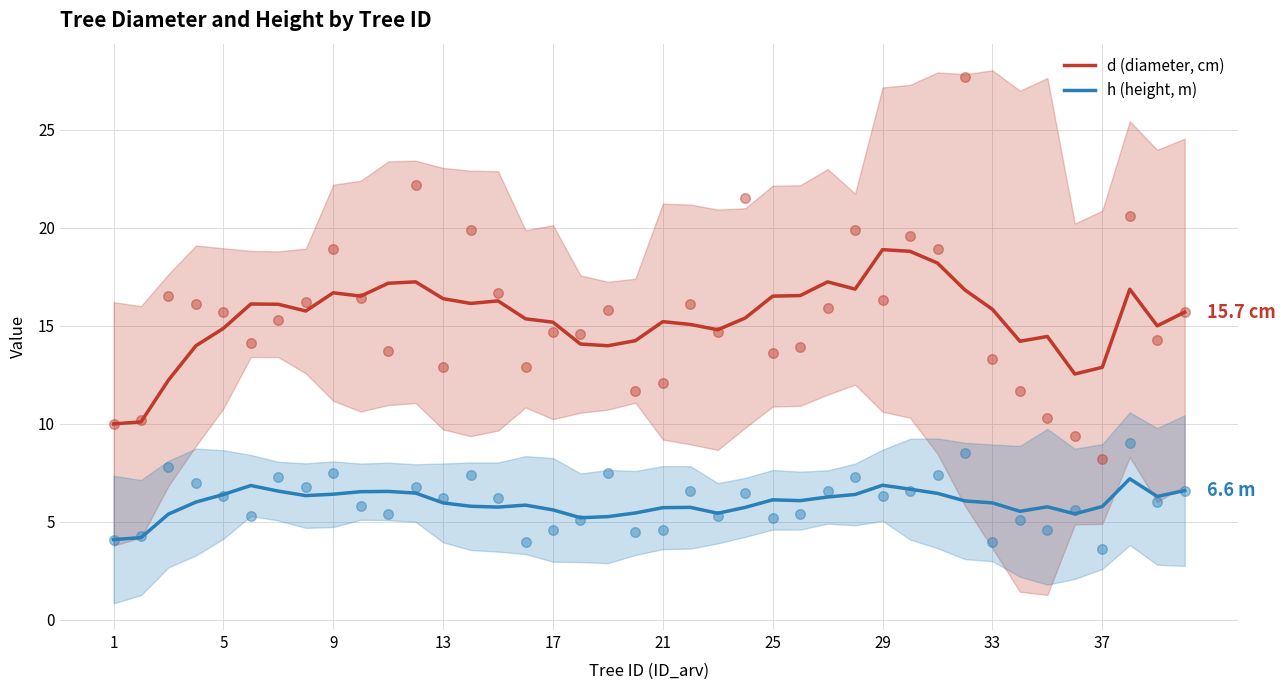

Which series has the largest total across all categories?

d (diameter, cm)